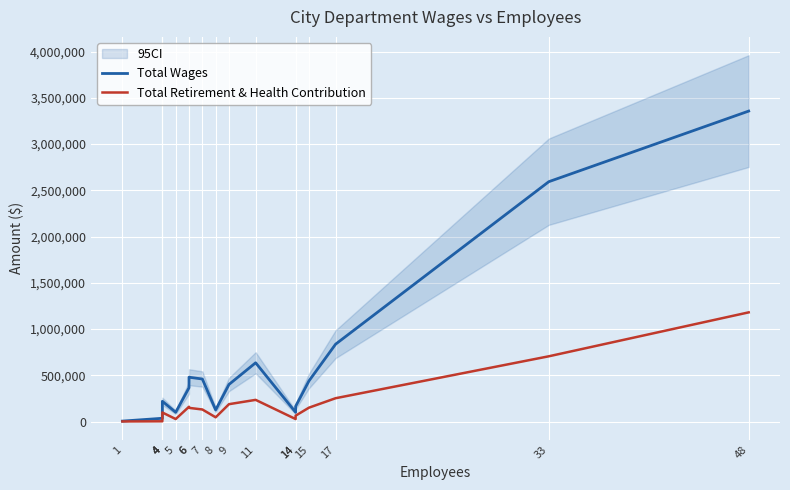

Which category has the highest value in the Total Retirement & Health Contribution series?

48